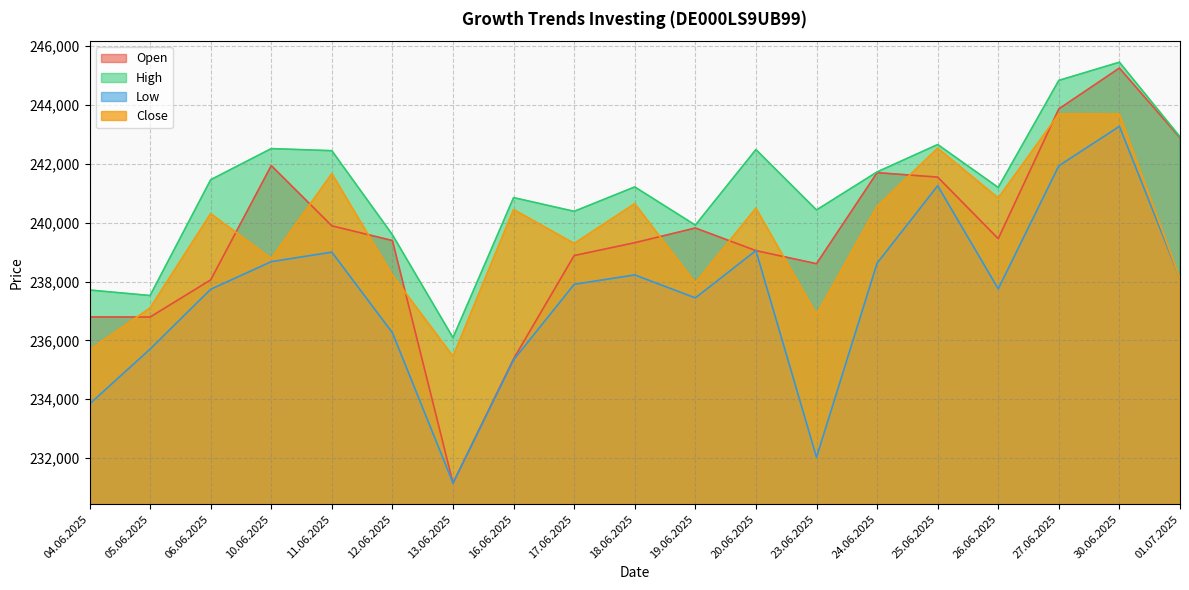

Reading left to right, list all the values displayed in this chart.

Open: 04.06.2025=236797	05.06.2025=236795	06.06.2025=238056	10.06.2025=241939	11.06.2025=239893	12.06.2025=239392	13.06.2025=231153	16.06.2025=235373	17.06.2025=238884	18.06.2025=239320	19.06.2025=239818	20.06.2025=239051	23.06.2025=238606	24.06.2025=241699	25.06.2025=241548	26.06.2025=239458	27.06.2025=243865	30.06.2025=245252	01.07.2025=242886
High: 04.06.2025=237712	05.06.2025=237525	06.06.2025=241458	10.06.2025=242516	11.06.2025=242445	12.06.2025=239588	13.06.2025=236092	16.06.2025=240851	17.06.2025=240385	18.06.2025=241214	19.06.2025=239917	20.06.2025=242484	23.06.2025=240432	24.06.2025=241723	25.06.2025=242654	26.06.2025=241196	27.06.2025=244833	30.06.2025=245451	01.07.2025=242917
Low: 04.06.2025=233839	05.06.2025=235706	06.06.2025=237738	10.06.2025=238676	11.06.2025=238999	12.06.2025=236258	13.06.2025=231153	16.06.2025=235337	17.06.2025=237906	18.06.2025=238225	19.06.2025=237444	20.06.2025=239051	23.06.2025=232030	24.06.2025=238623	25.06.2025=241254	26.06.2025=237751	27.06.2025=241933	30.06.2025=243272	01.07.2025=238096
Close: 04.06.2025=235677	05.06.2025=237103	06.06.2025=240306	10.06.2025=238781	11.06.2025=241666	12.06.2025=238213	13.06.2025=235460	16.06.2025=240446	17.06.2025=239294	18.06.2025=240646	19.06.2025=237952	20.06.2025=240493	23.06.2025=236883	24.06.2025=240553	25.06.2025=242529	26.06.2025=240838	27.06.2025=243694	30.06.2025=243687	01.07.2025=238096